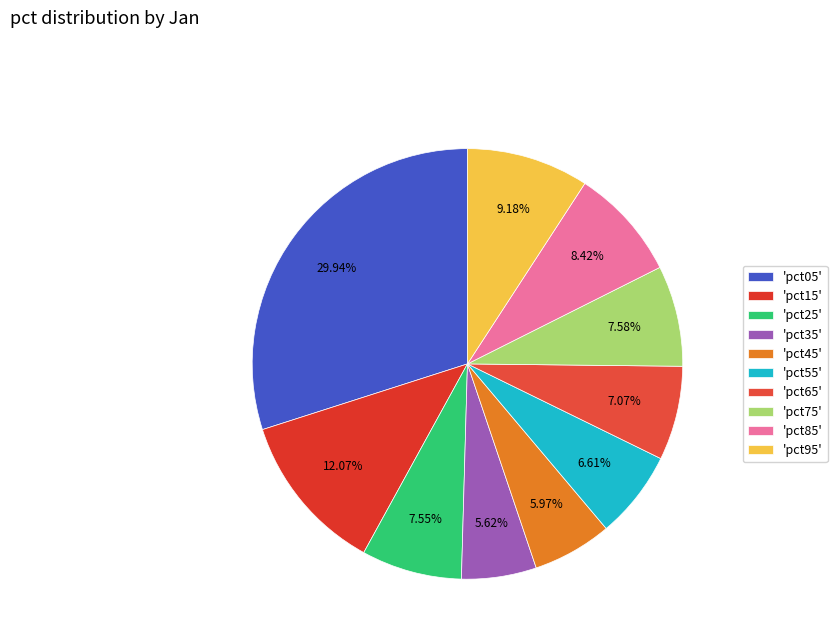

Which slice is the smallest?

pct35